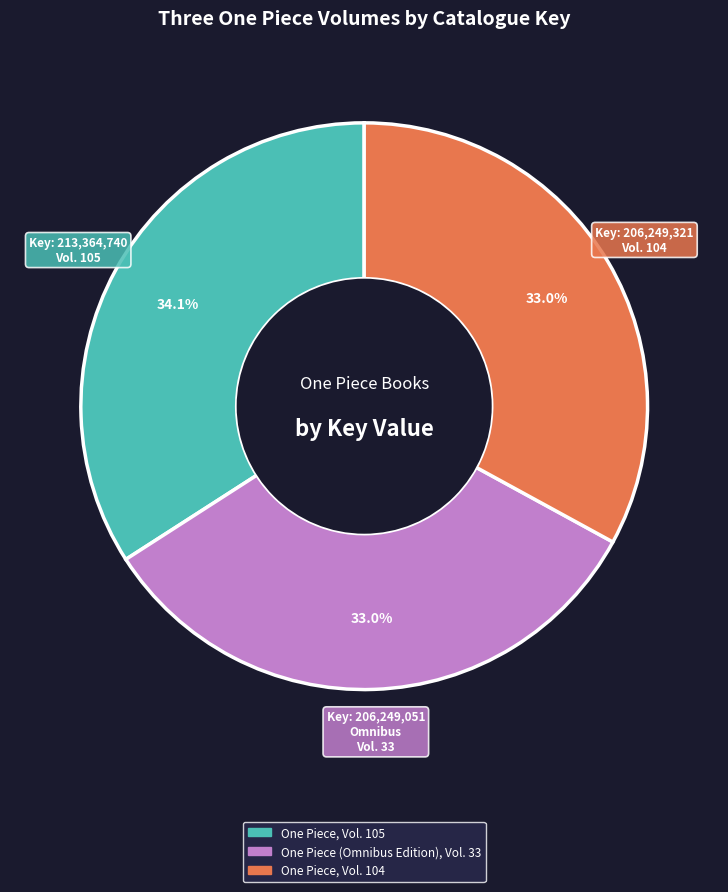

What portion of the pie excludes One Piece, Vol. 105?

65.9%